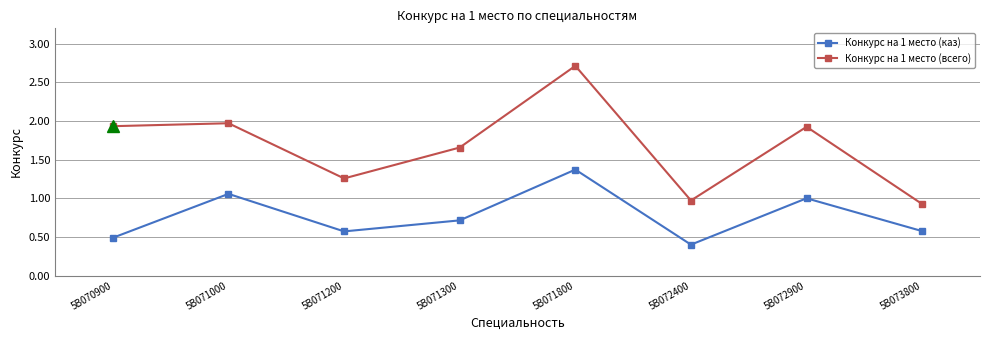

What is the difference between the highest and lowest values at 5B071300?

0.9